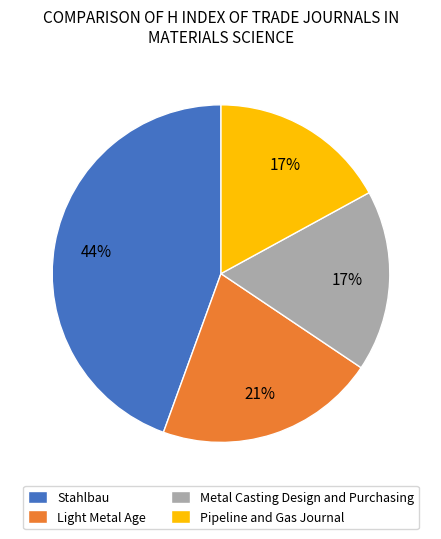

To the nearest percent, what is the average slice percentage?

25%